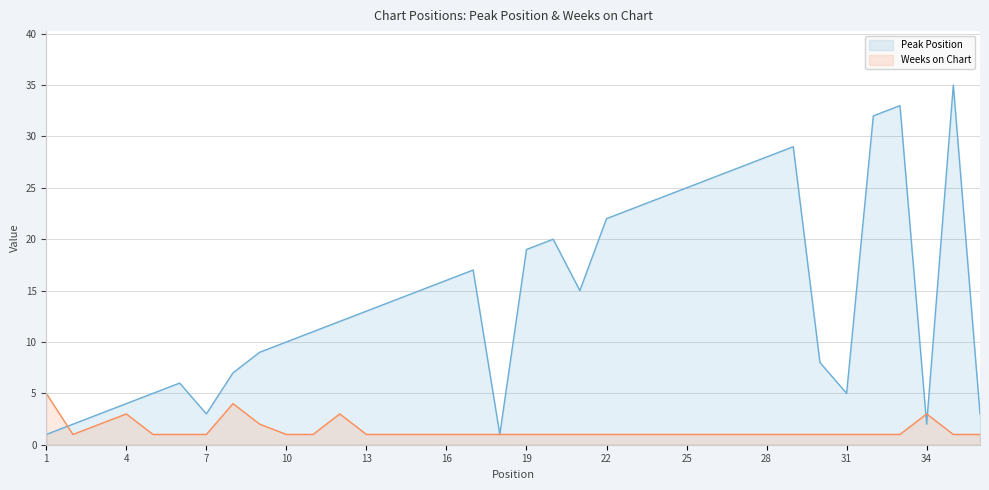

Which category has the lowest value in the Peak Position series?

1